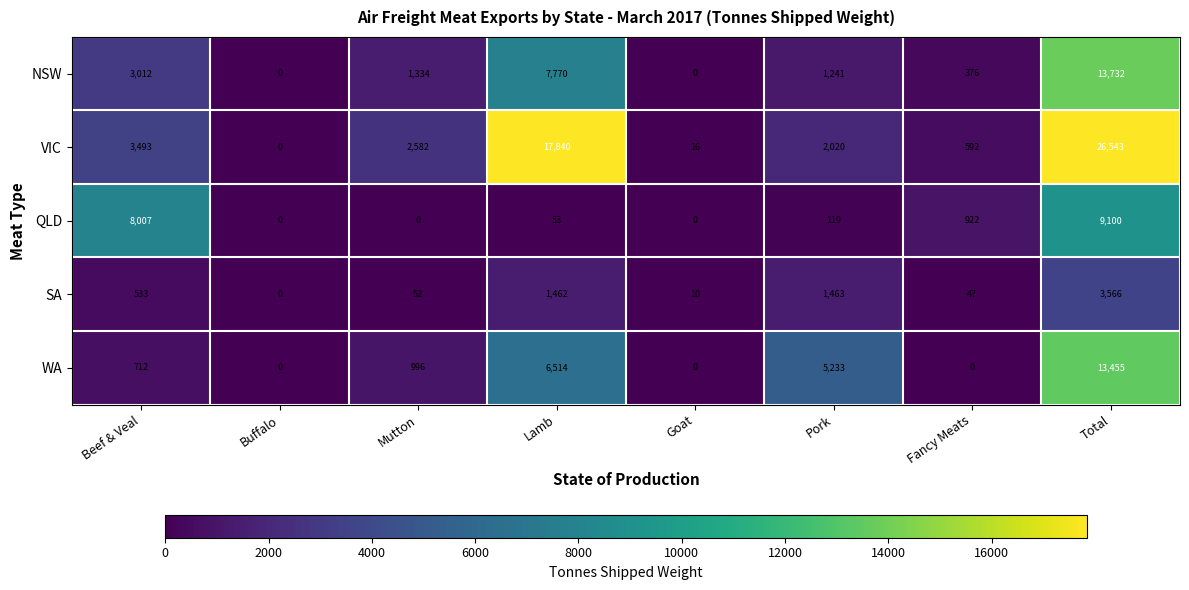

What is the maximum value for QLD?

9100